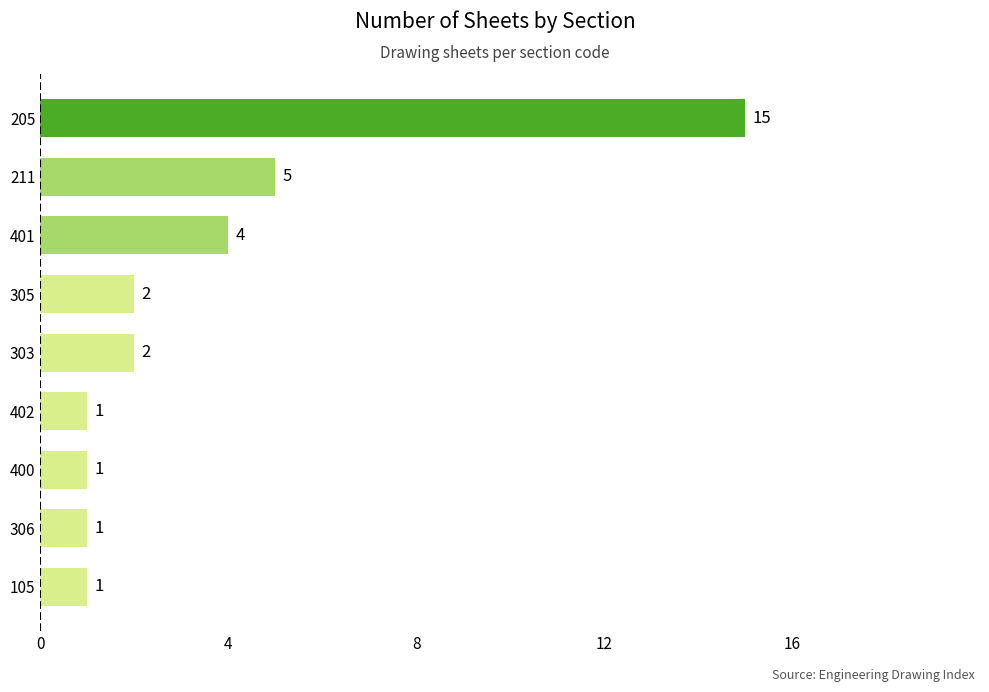

Reading bottom to top, what are all the values shown in this chart?

105=1	306=1	400=1	402=1	303=2	305=2	401=4	211=5	205=15